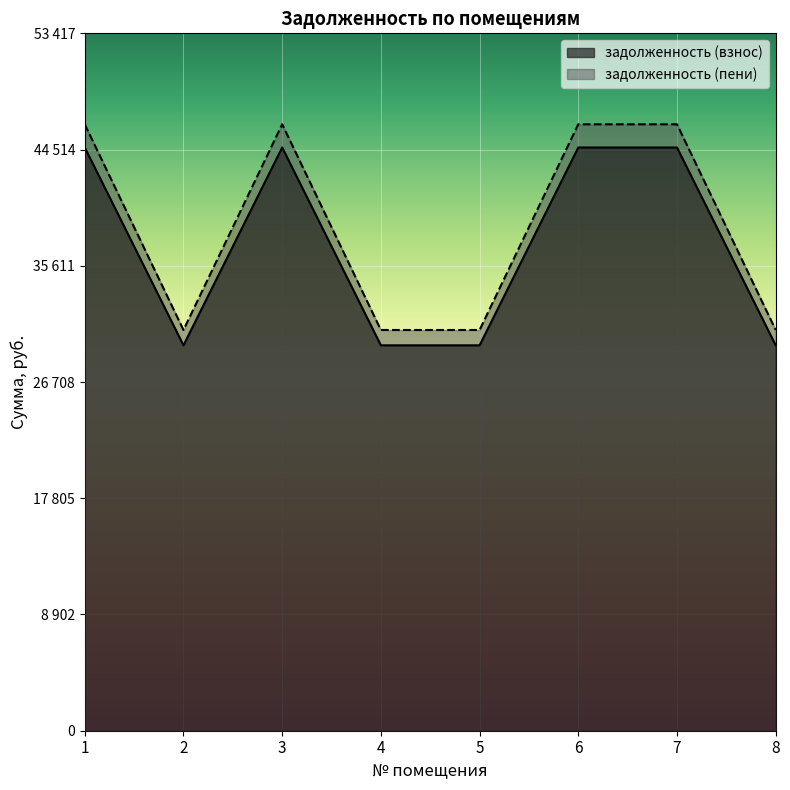

Is the value of задолженность (взнос) at 3 greater than the value of задолженность (пени) at 8?

Yes